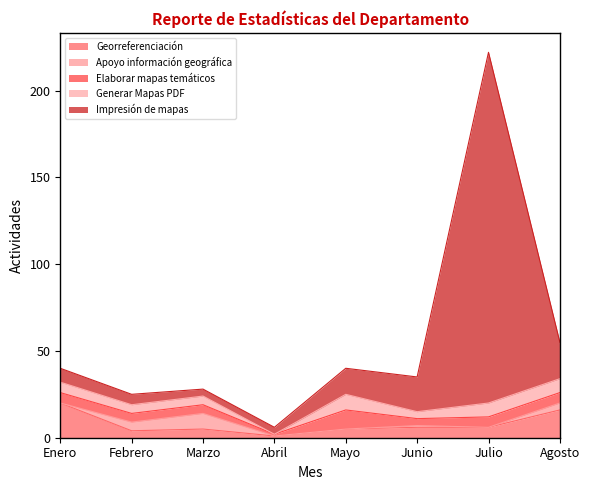

At which label does Elaborar mapas temáticos reach its peak?

Mayo